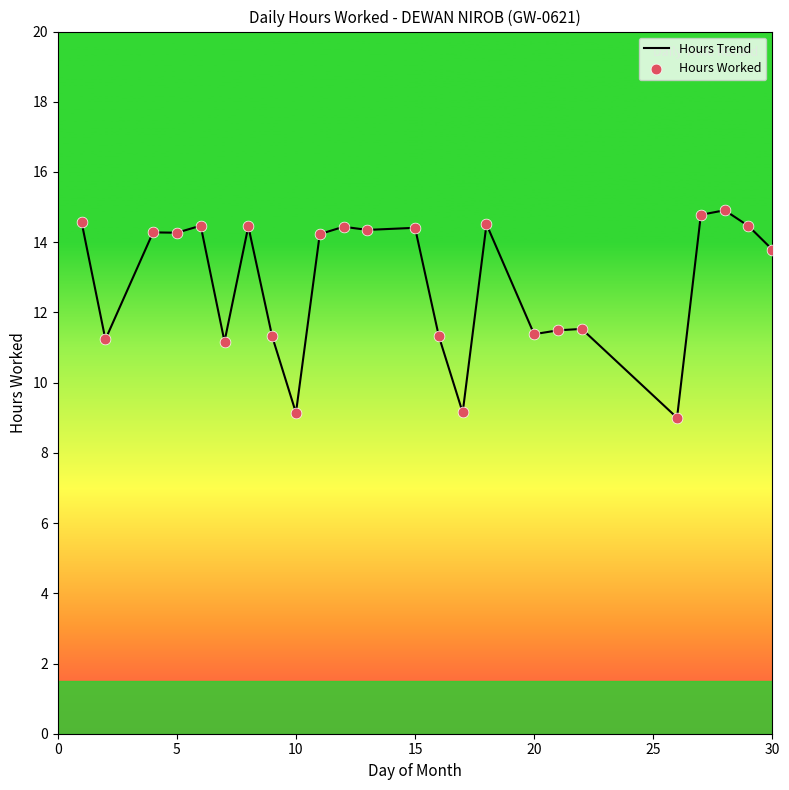

What is the minimum value shown in the chart?

9.0